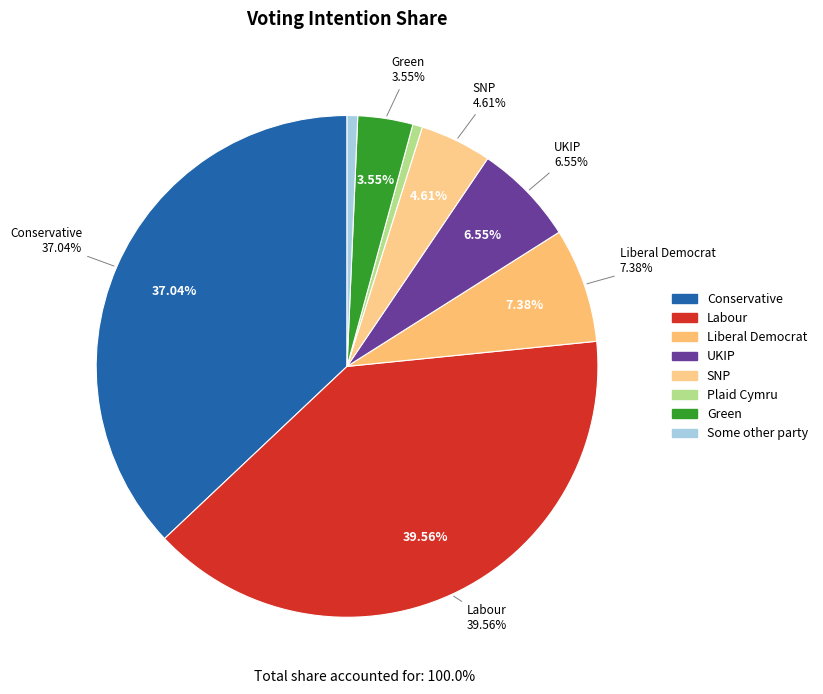

Which has a higher value, Green or Liberal Democrat?

Liberal Democrat